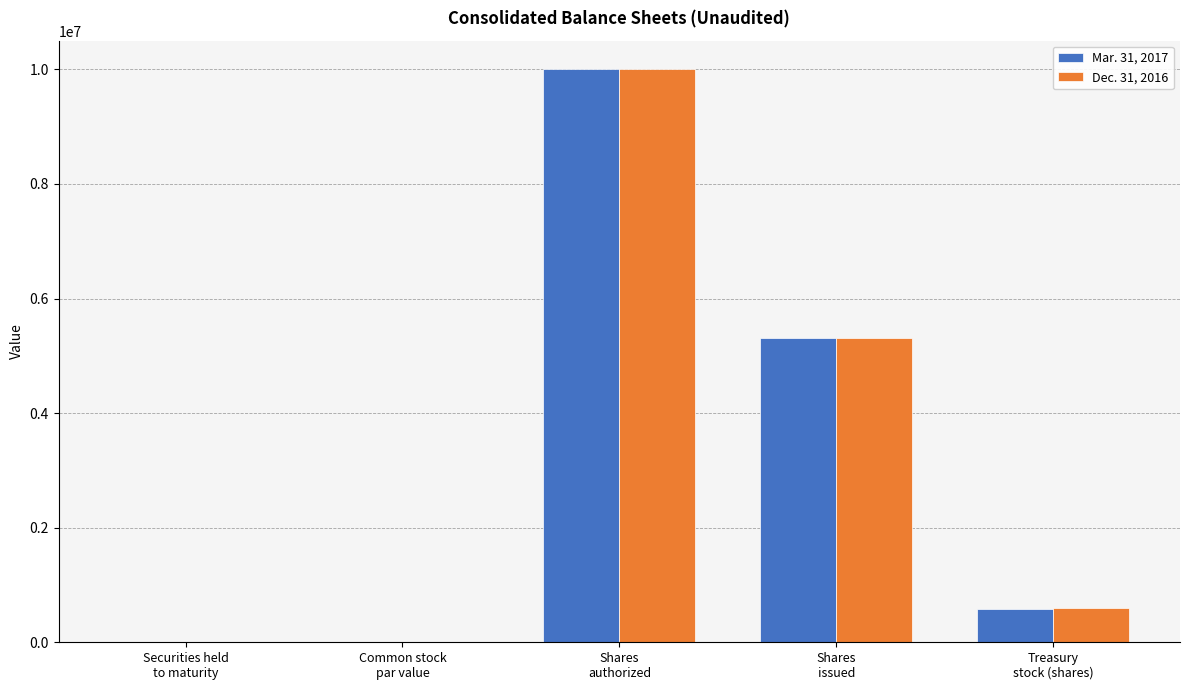

What is the sum of the Dec. 31, 2016 values at Shares
authorized and Common stock
par value?

10000000.0